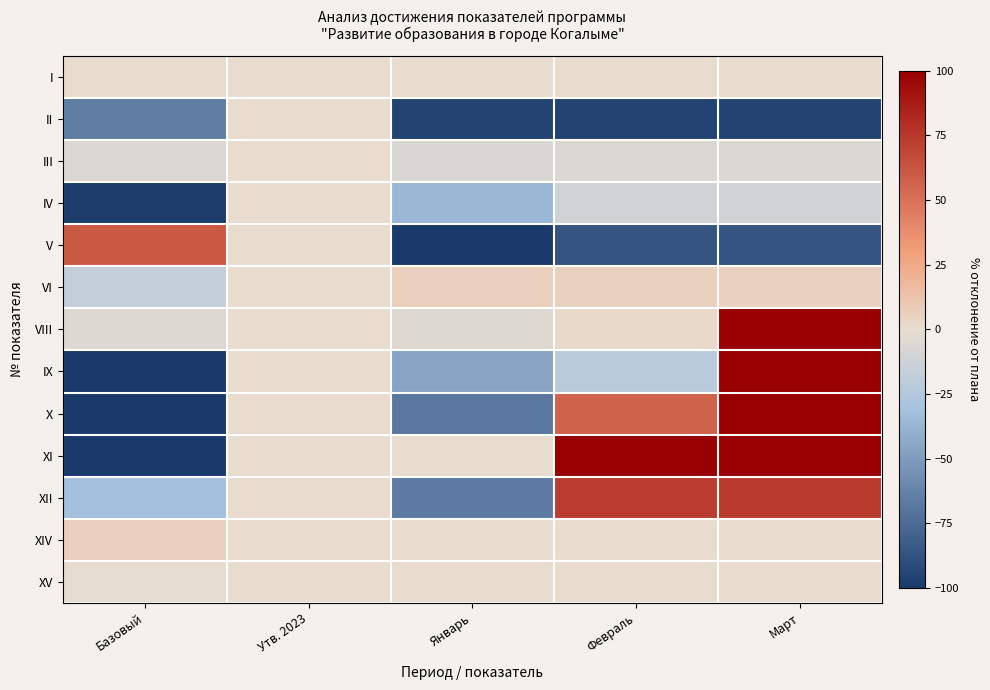

Which has a higher value, Январь or Февраль?

Январь